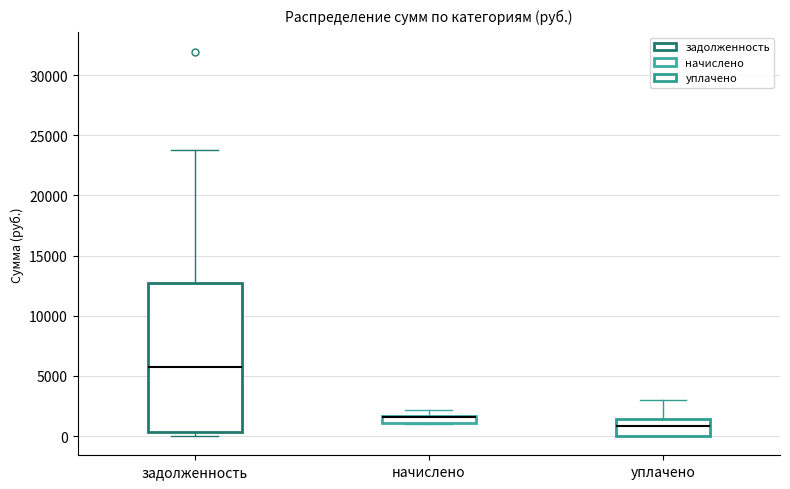

Which box is the tallest, from its lower edge to its upper edge?

задолженность